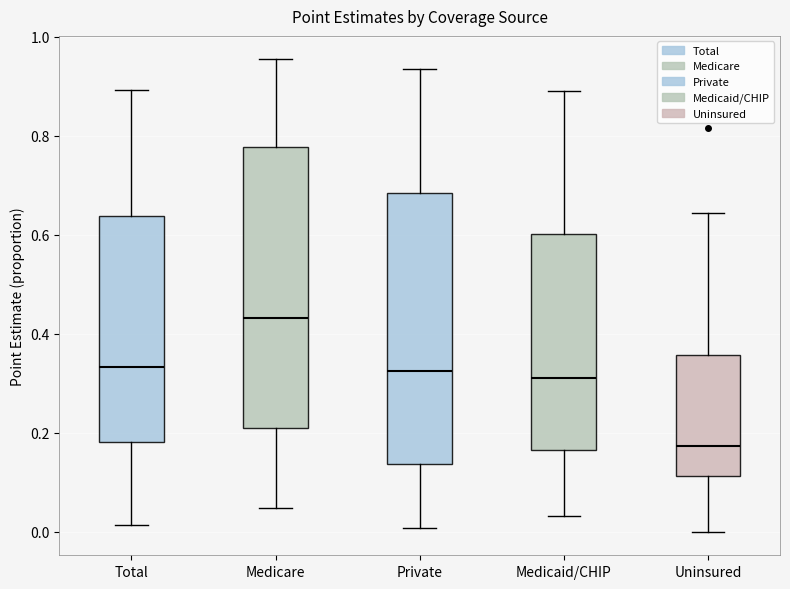

Reading left to right, read every box against the y-axis: the position of its median line, the range the box covers, and the ends of its whiskers. The values are not printed on the chart, so give them approximately, as read against the axis.

Total: median 0.34, box 0.18 to 0.64, whiskers 0.02 to 0.90
Medicare: median 0.44, box 0.20 to 0.78, whiskers 0.04 to 0.96
Private: median 0.32, box 0.14 to 0.68, whiskers 0.00 to 0.94
Medicaid/CHIP: median 0.30, box 0.16 to 0.60, whiskers 0.04 to 0.90
Uninsured: median 0.18, box 0.12 to 0.36, whiskers 0.00 to 0.64